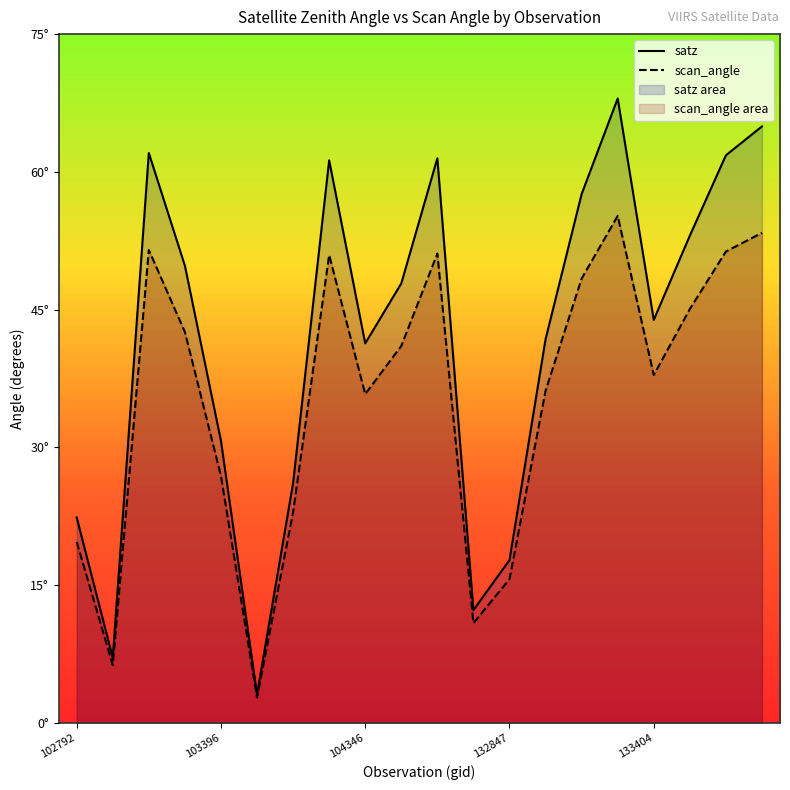

What is the maximum value shown in the chart?

68.0